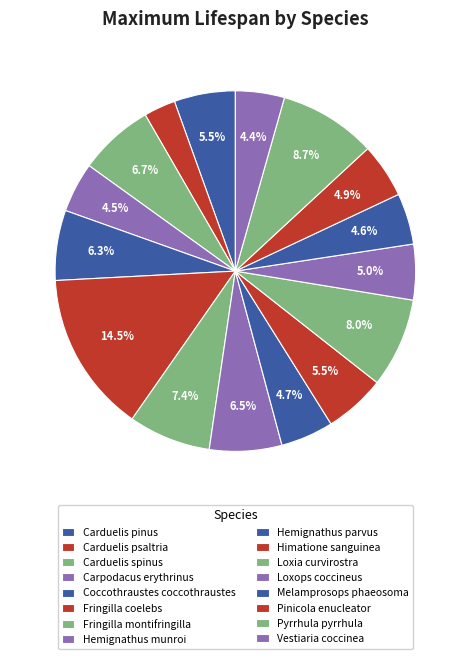

What is the total percentage of Hemignathus parvus and Carpodacus erythrinus?

9.2%